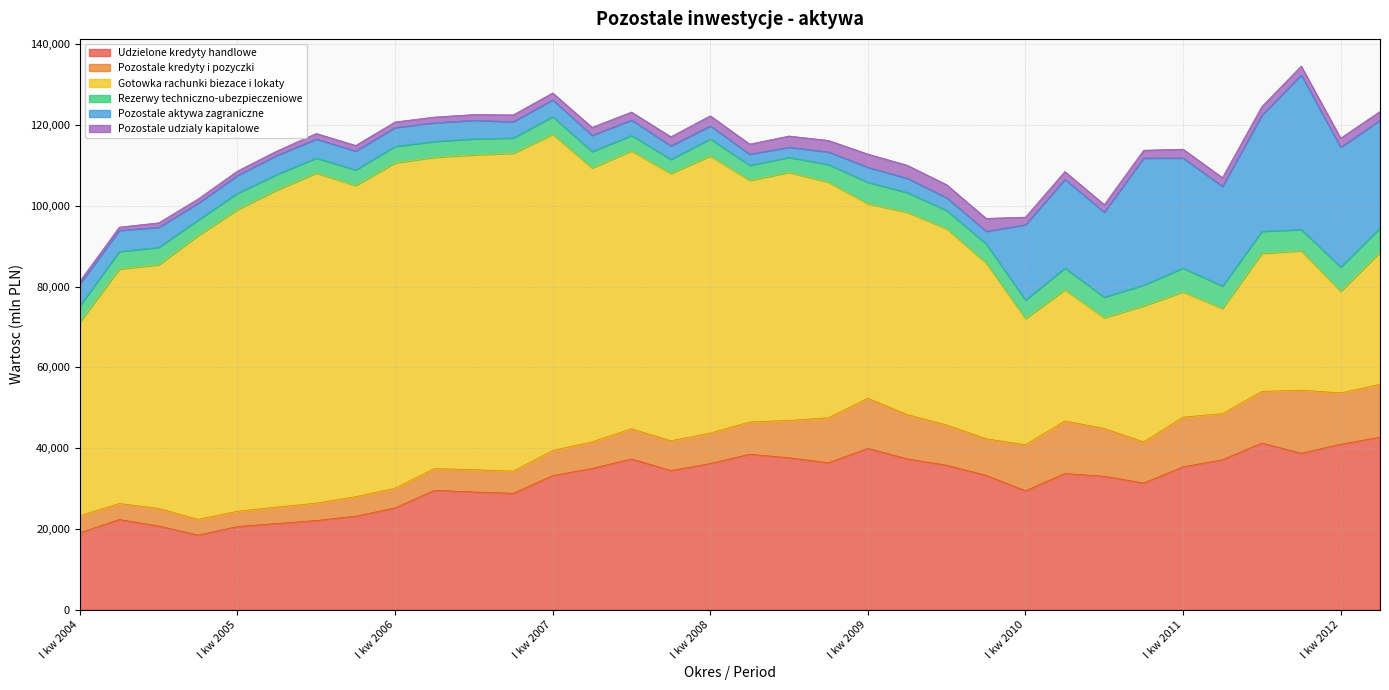

How many times do Gotowka rachunki biezace i lokaty and Udzielone kredyty handlowe cross each other?

3